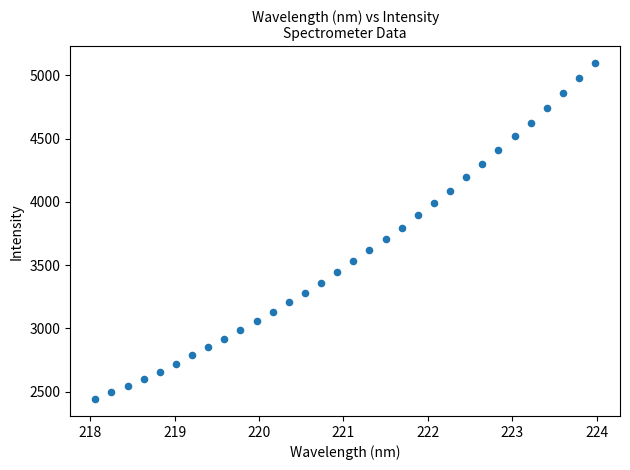

What is the range of Y values (max minus min)?

2654.2